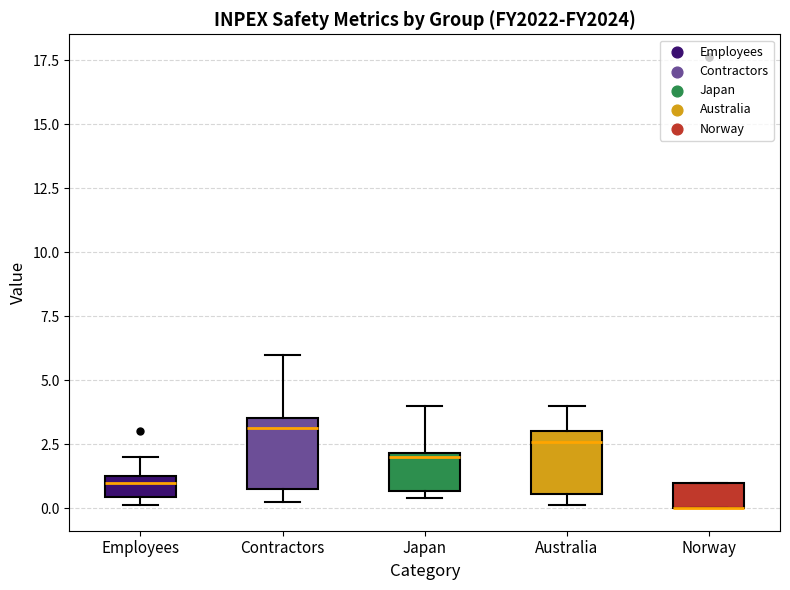

Reading left to right, read every box against the y-axis: the position of its median line, the range the box covers, and the ends of its whiskers. The values are not printed on the chart, so give them approximately, as read against the axis.

Employees: median 1.0 (just below the box's upper edge), box 0.5 to 1.0, whiskers 0.0 to 2.0
Contractors: median 3.0, box 0.5 to 3.5, whiskers 0.0 to 6.0
Japan: median 2.0 (just below the box's upper edge), box 0.5 to 2.0, whiskers 0.5 (just below the box's lower edge) to 4.0
Australia: median 2.5, box 0.5 to 3.0, whiskers 0.0 to 4.0
Norway: median 0.0 (drawn on the box's lower edge), box 0.0 to 1.0, whiskers 0.0 to 1.0